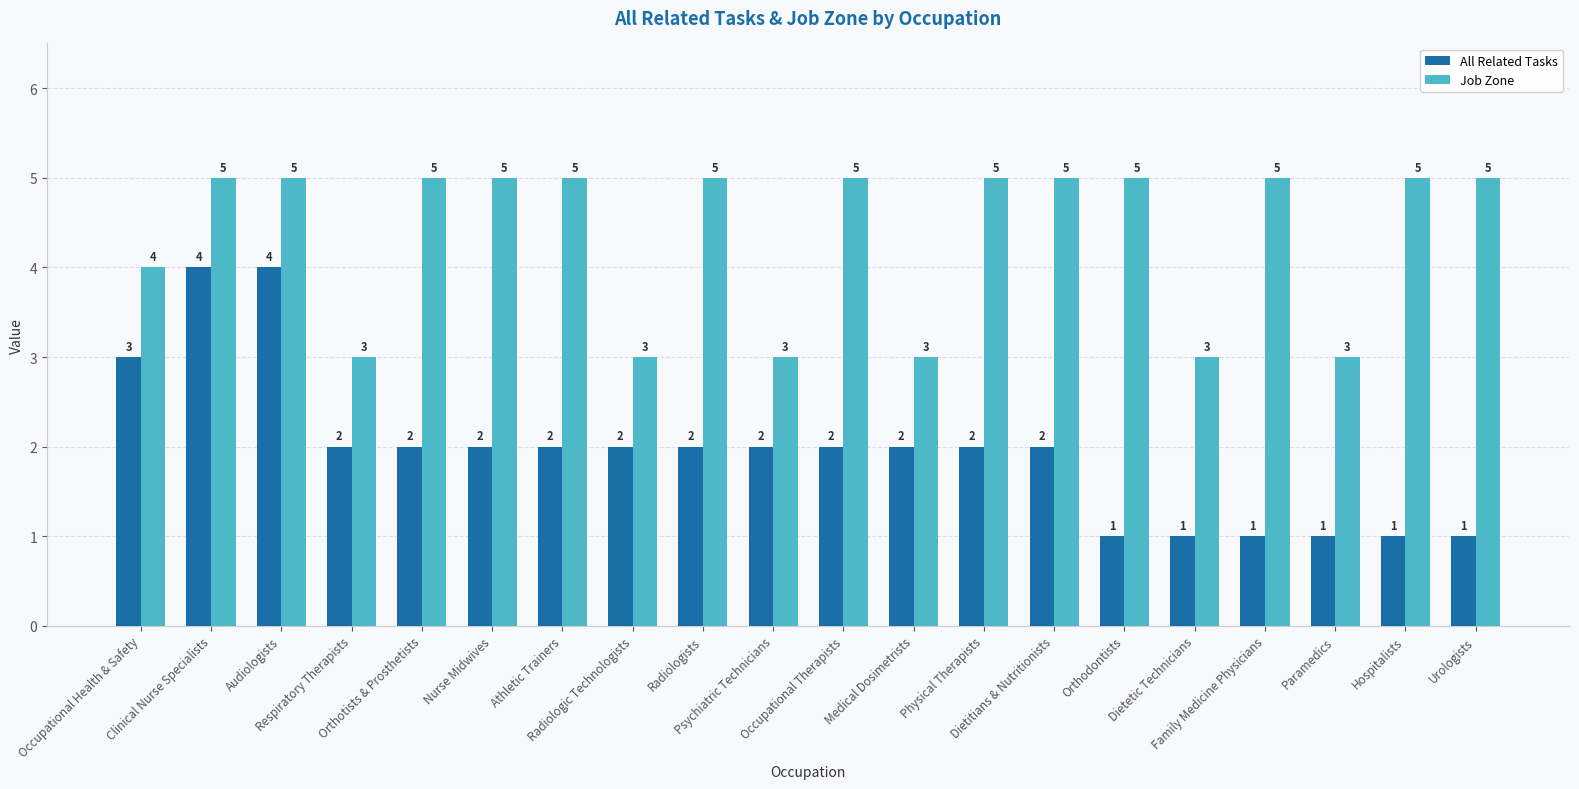

Rank the series by their average value, from lowest to highest.

All Related Tasks, Job Zone